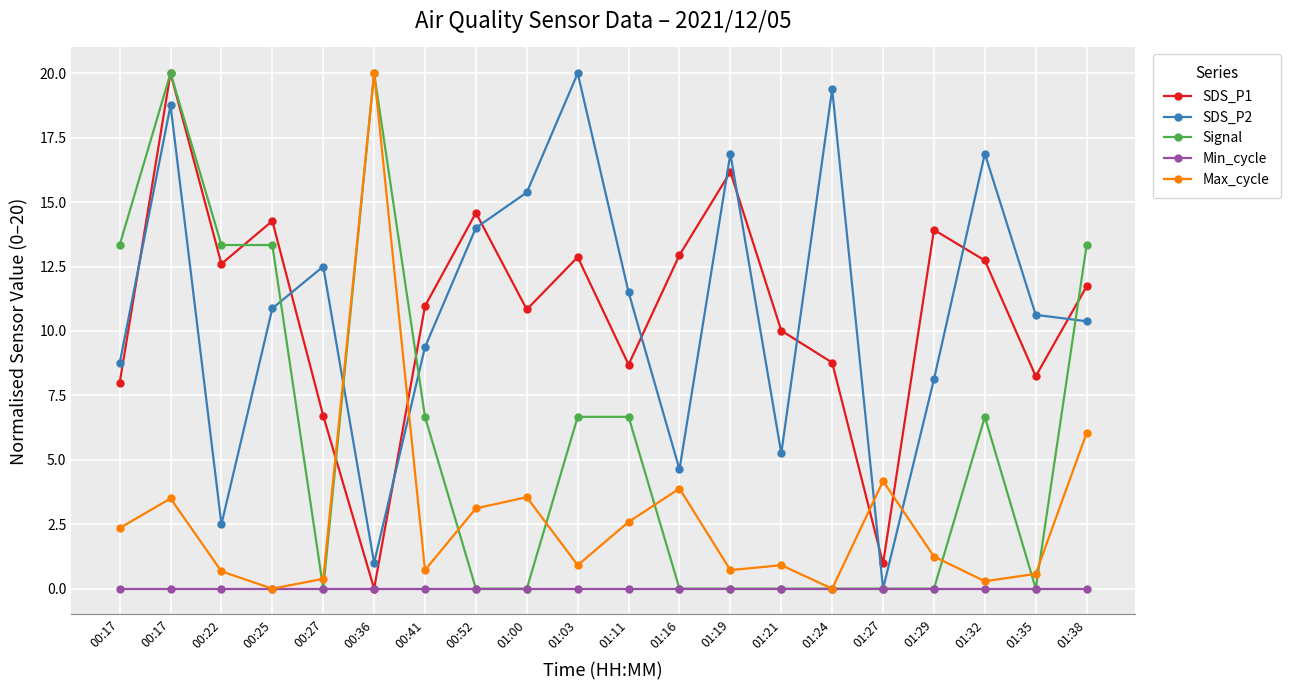

What are all the series names shown in the legend?

SDS_P1, SDS_P2, Signal, Min_cycle, Max_cycle